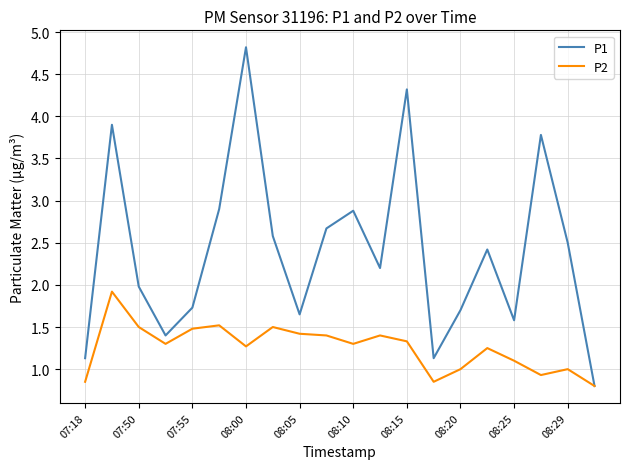

How many lines are shown in the chart?

2